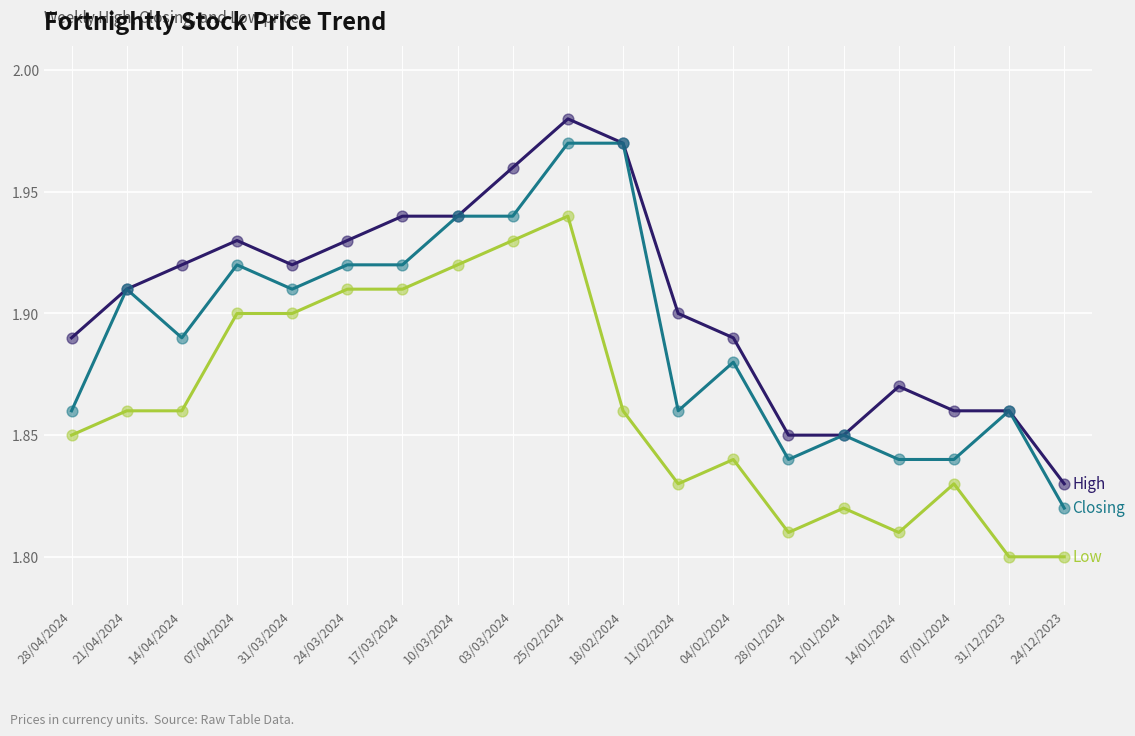

At which category does the chart reach its peak across all series?

25/02/2024